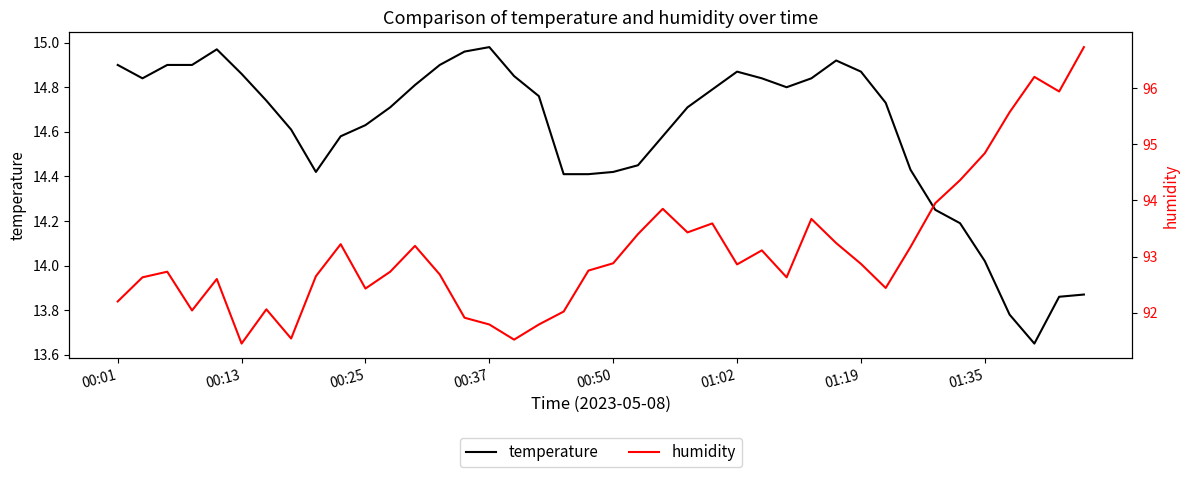

Where is temperature nearest to the value 14?

01:35